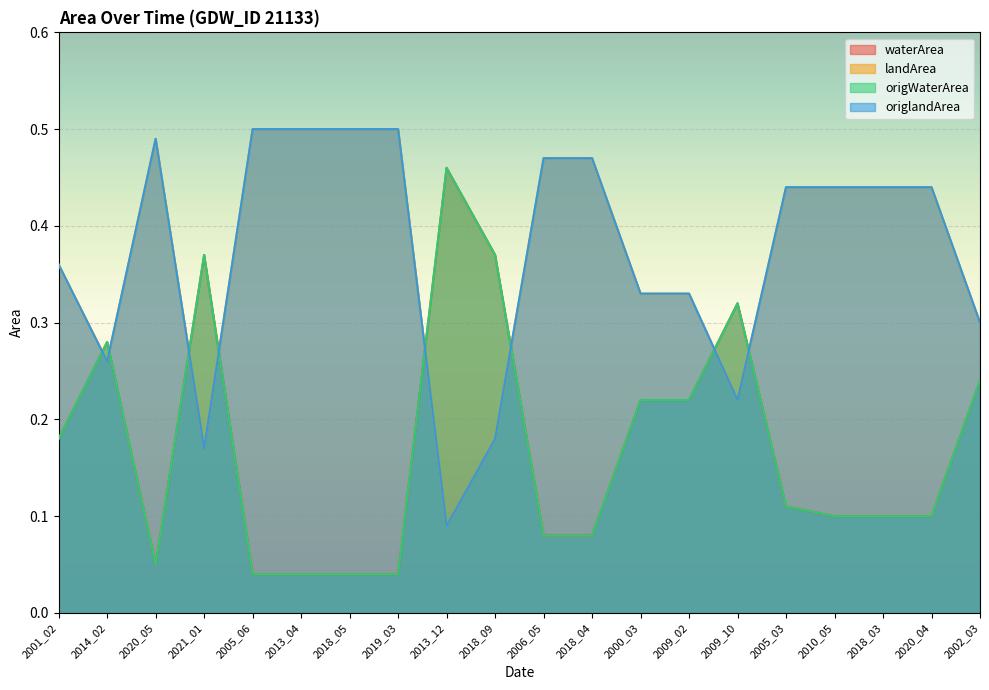

What is the value of the landArea point at the 7th from the left?

0.5